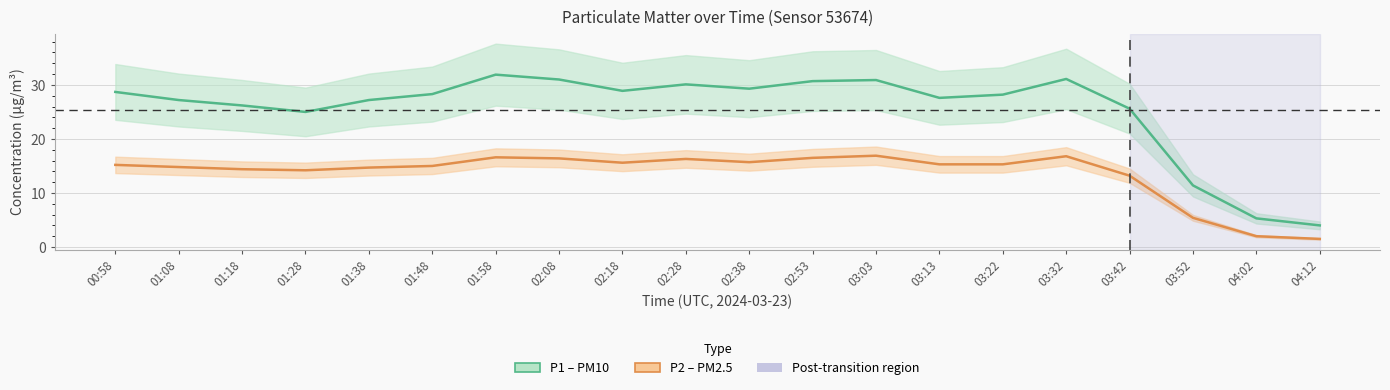

How many values in the P2 (PM2.5) series are below 15?

8